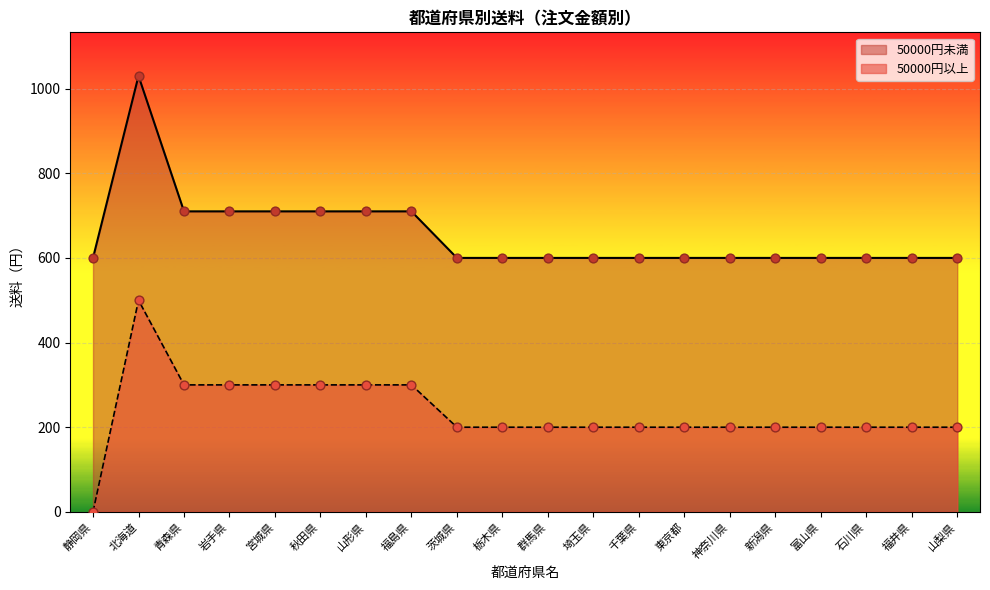

At how many categories does at least one series exceed 77?

20